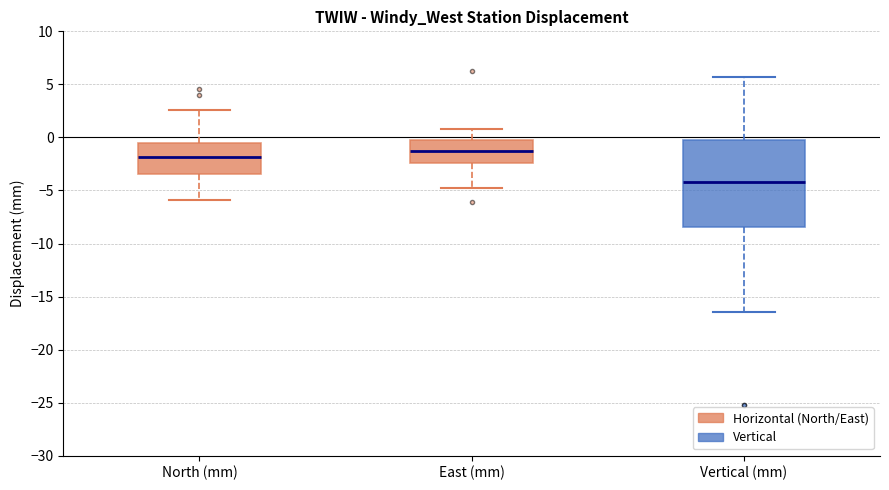

Where does the upper whisker of the box for North (mm) end on the y-axis? The values are not printed on the chart, so give them approximately, as read against the axis.

2.5